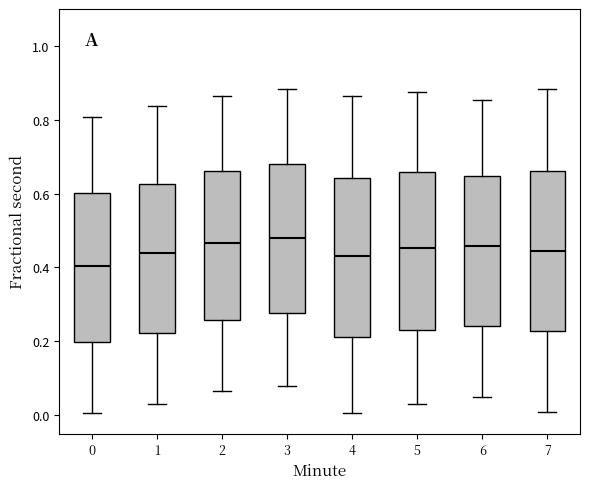

Where does the upper whisker of the box at x = 4 end on the y-axis? The values are not printed on the chart, so give them approximately, as read against the axis.

0.86